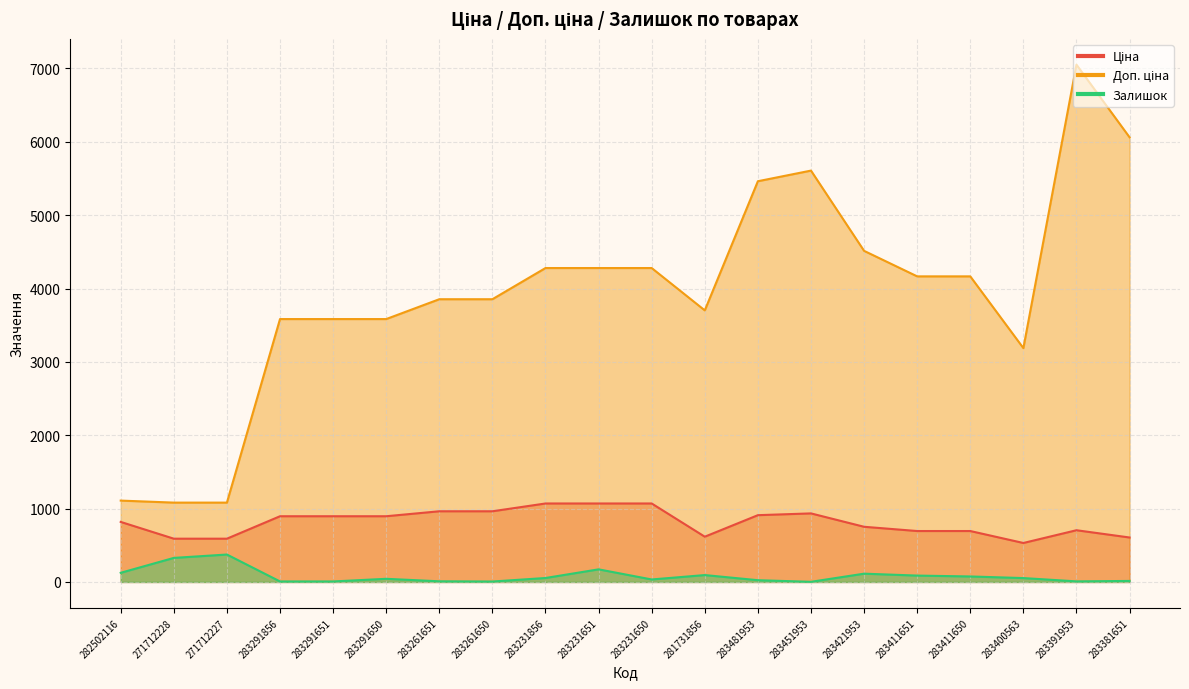

Which series changed the most between 271712227 and 283291650?

Доп. ціна